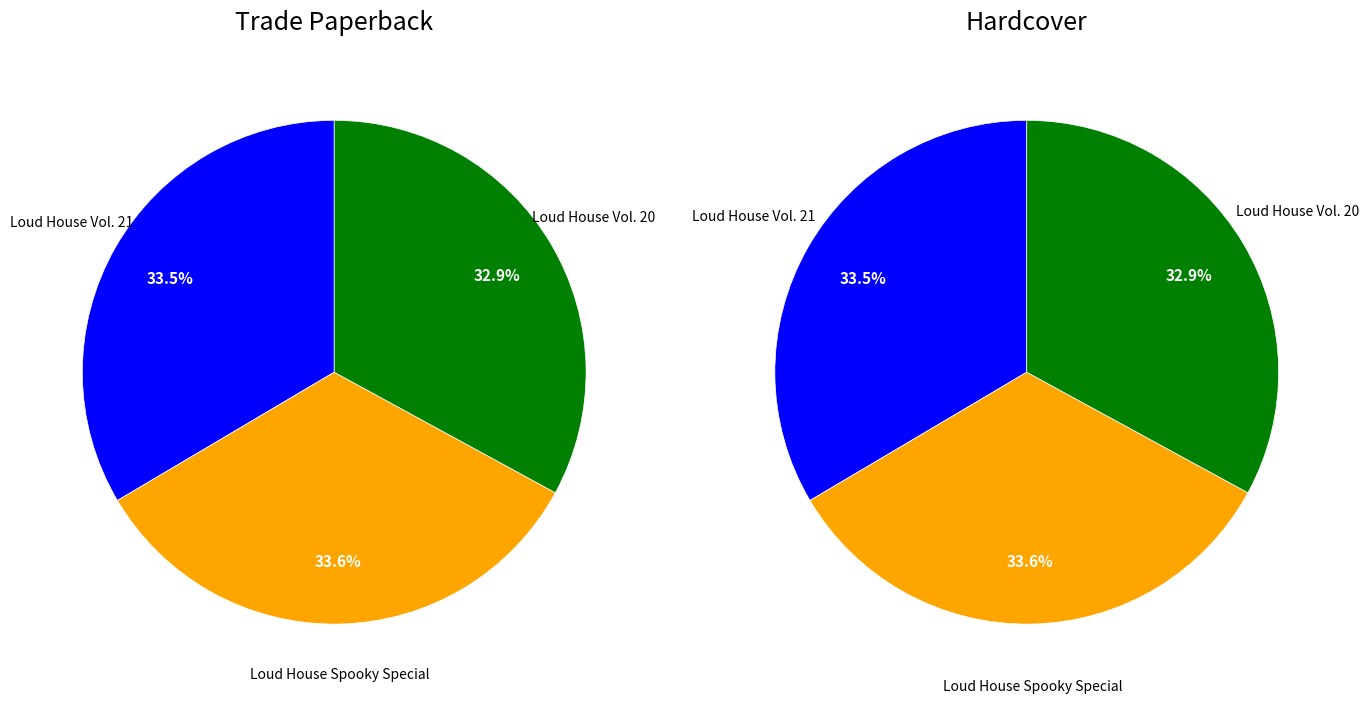

Combined, what portion of the pie is Loud House Vol. 20 and Loud House Spooky Special?

66.5%